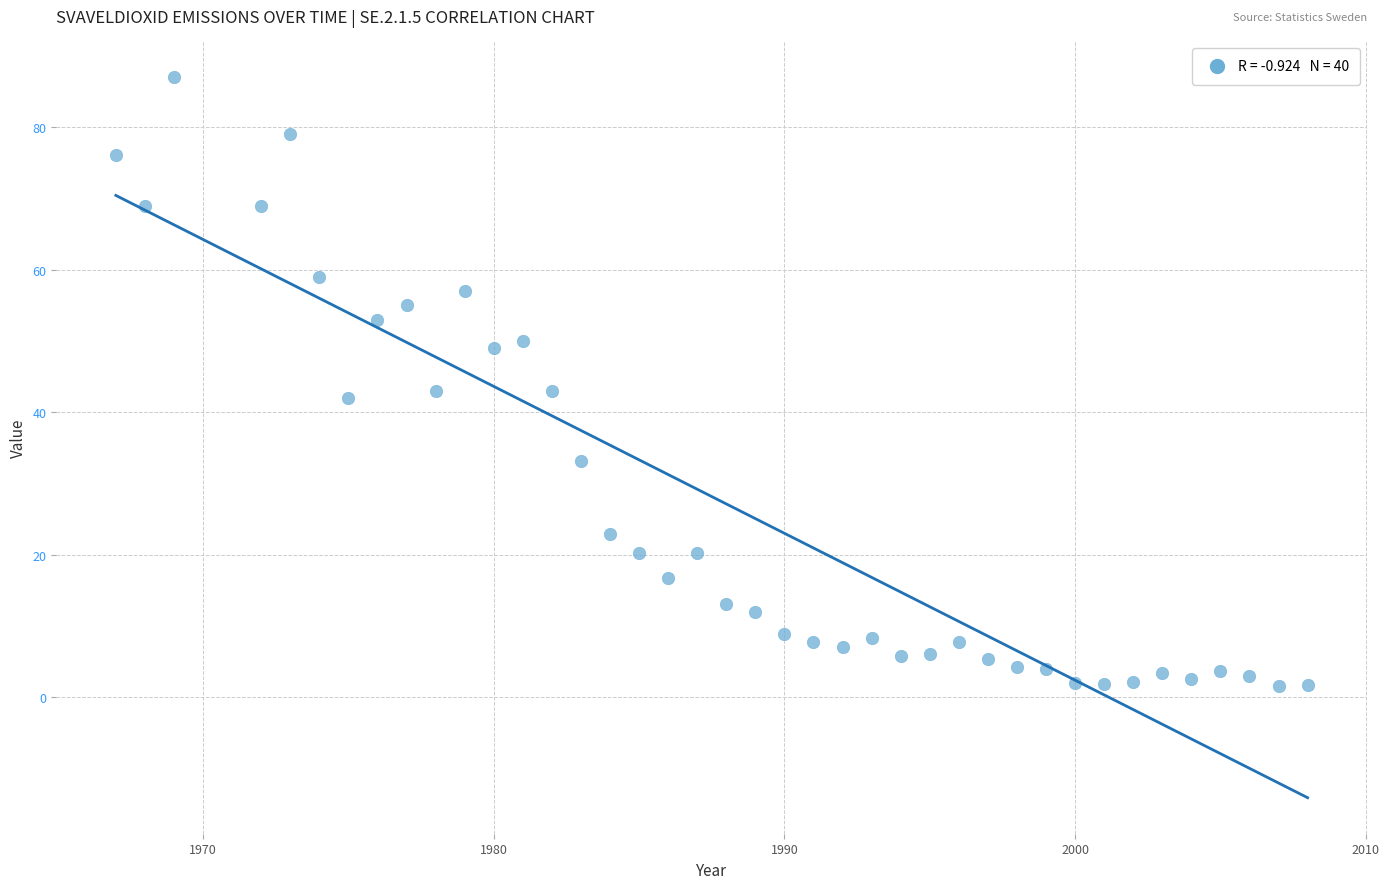

What is the range of X values (max minus min)?

41.0